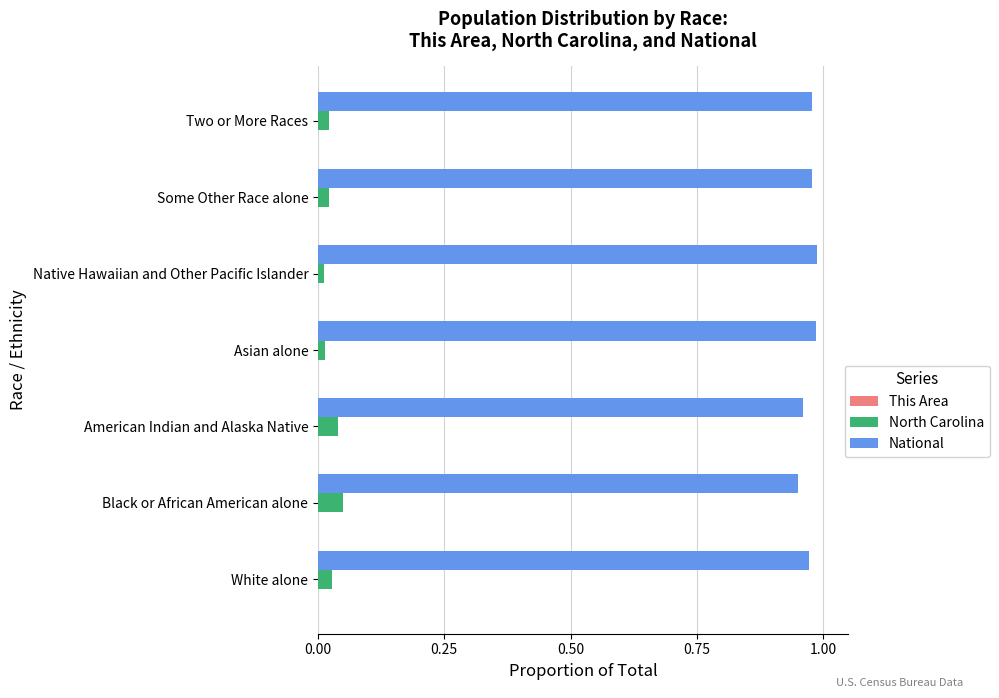

Where is National nearest to the value 0?

Black or African American alone